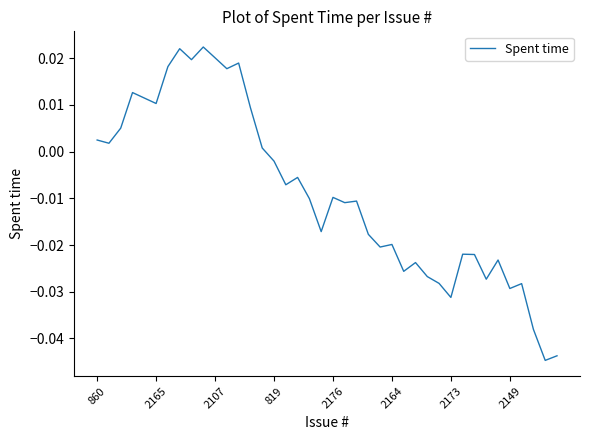

At which label does the data first exceed 0?

860